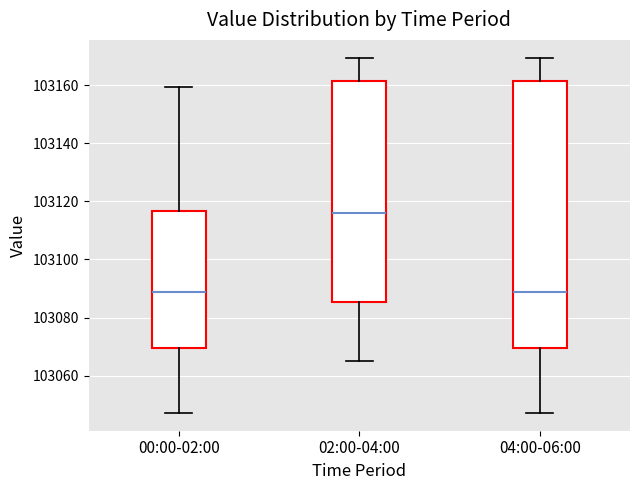

Which box is the tallest, from its lower edge to its upper edge?

04:00-06:00